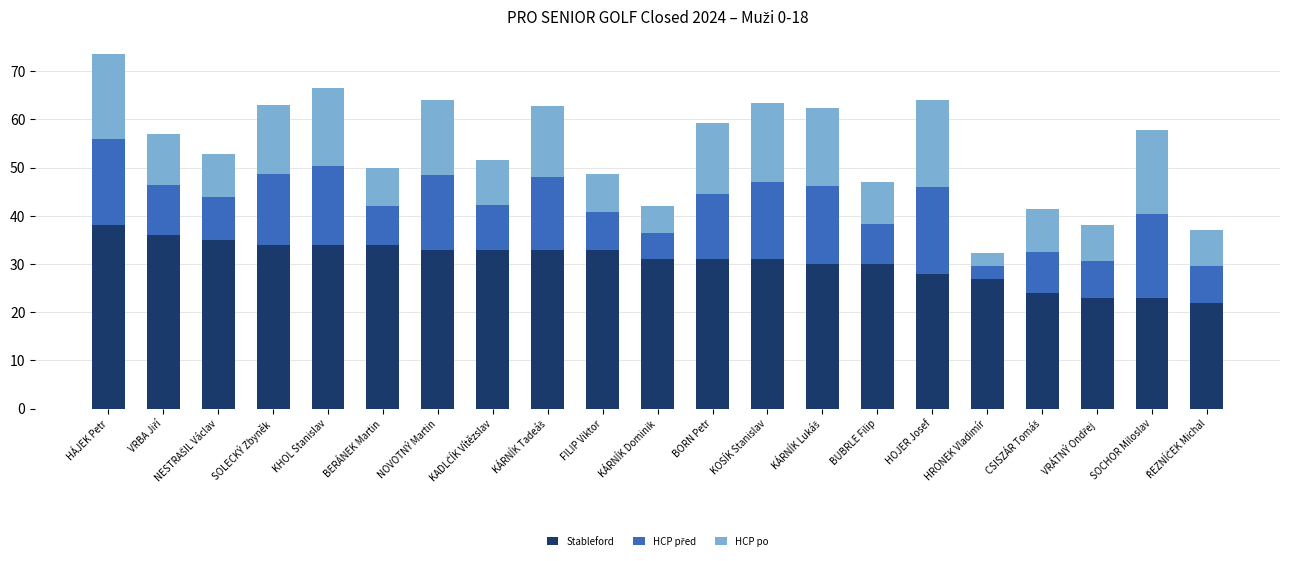

What is the approximate value of Stableford at SOLECKÝ Zbyněk?

34.0